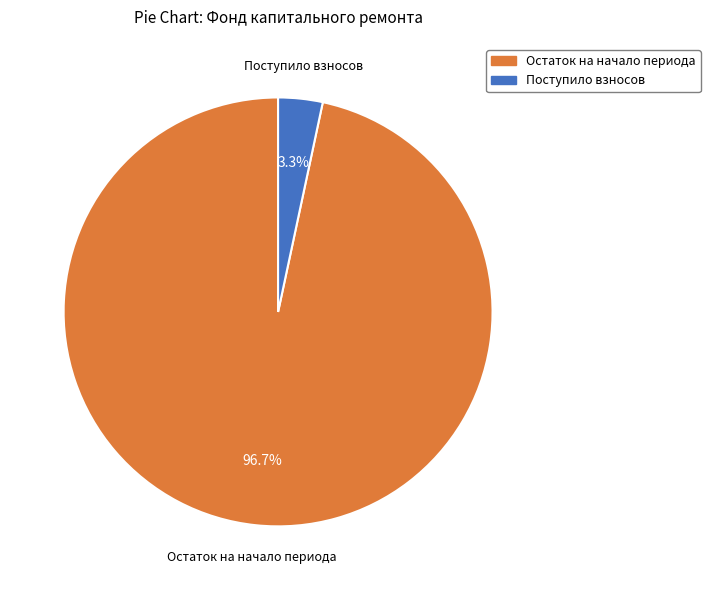

Between Остаток на начало периода and Поступило взносов, which is larger?

Остаток на начало периода